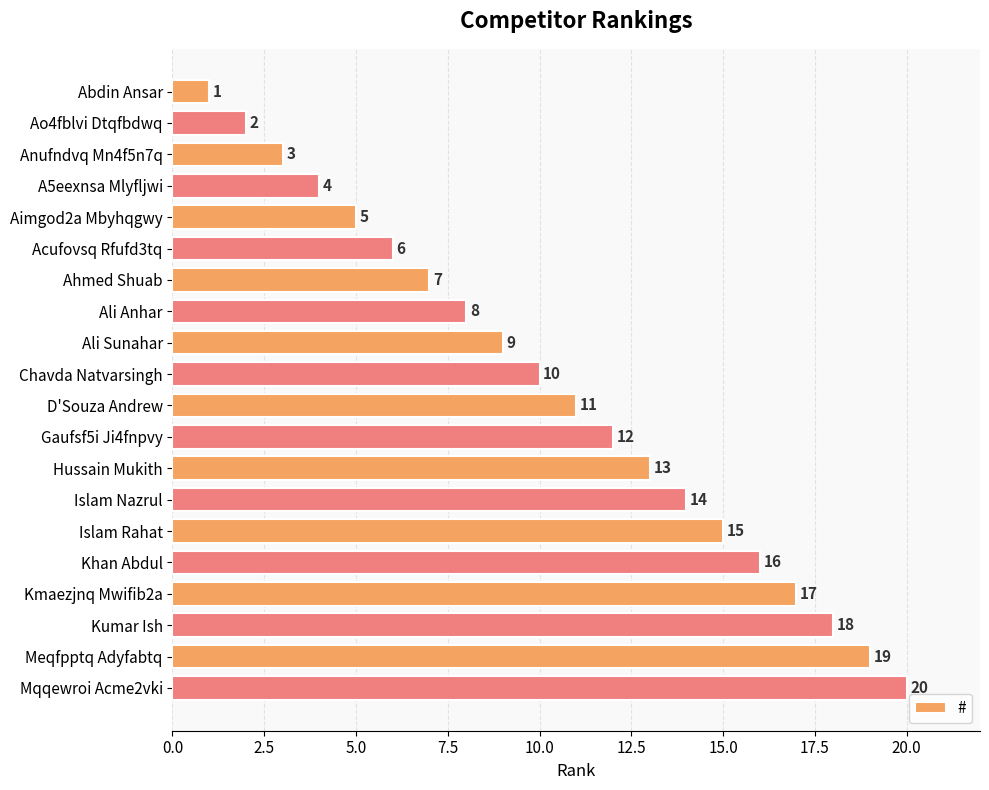

What is the maximum value shown in the chart?

20